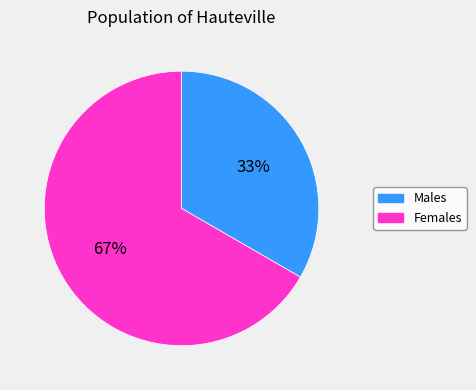

Is there a majority slice in this chart?

Yes